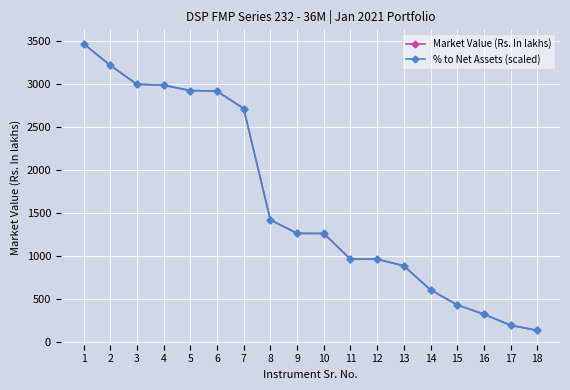

Which series changed the most between 9 and 15?

Market Value (Rs. In lakhs)